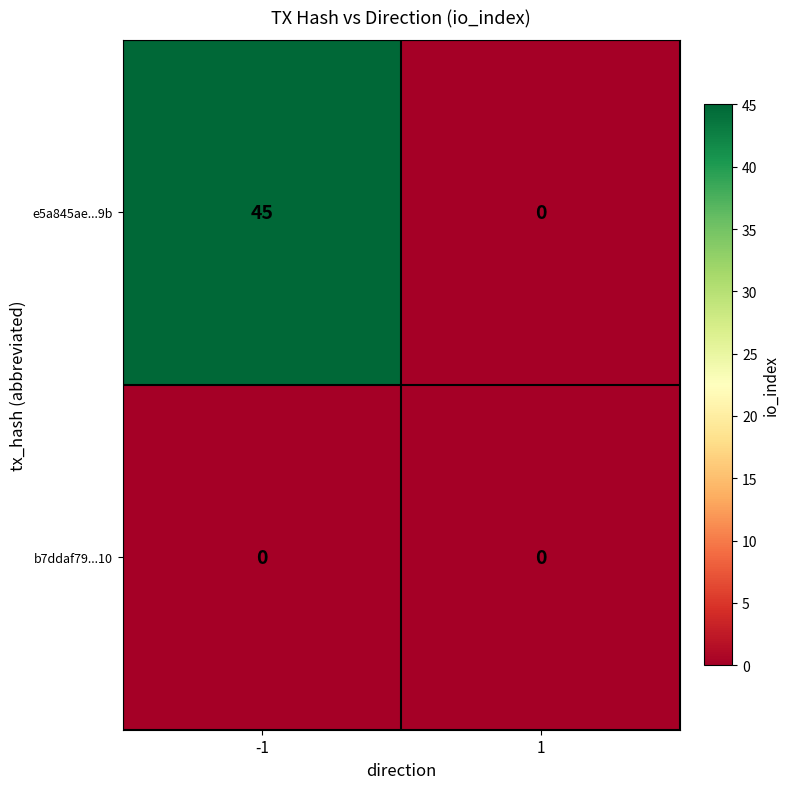

What is the sum of all e5a845ae...9b values?

45